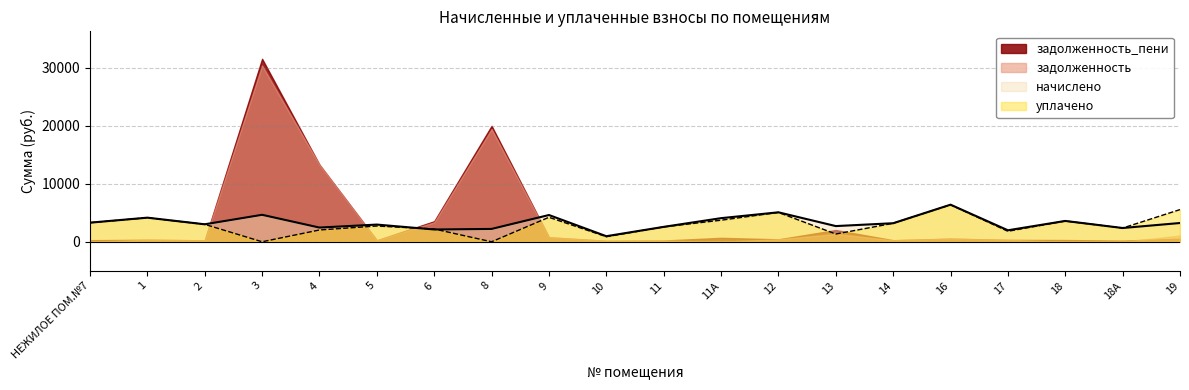

What is the label of the 9th point from the left?

9